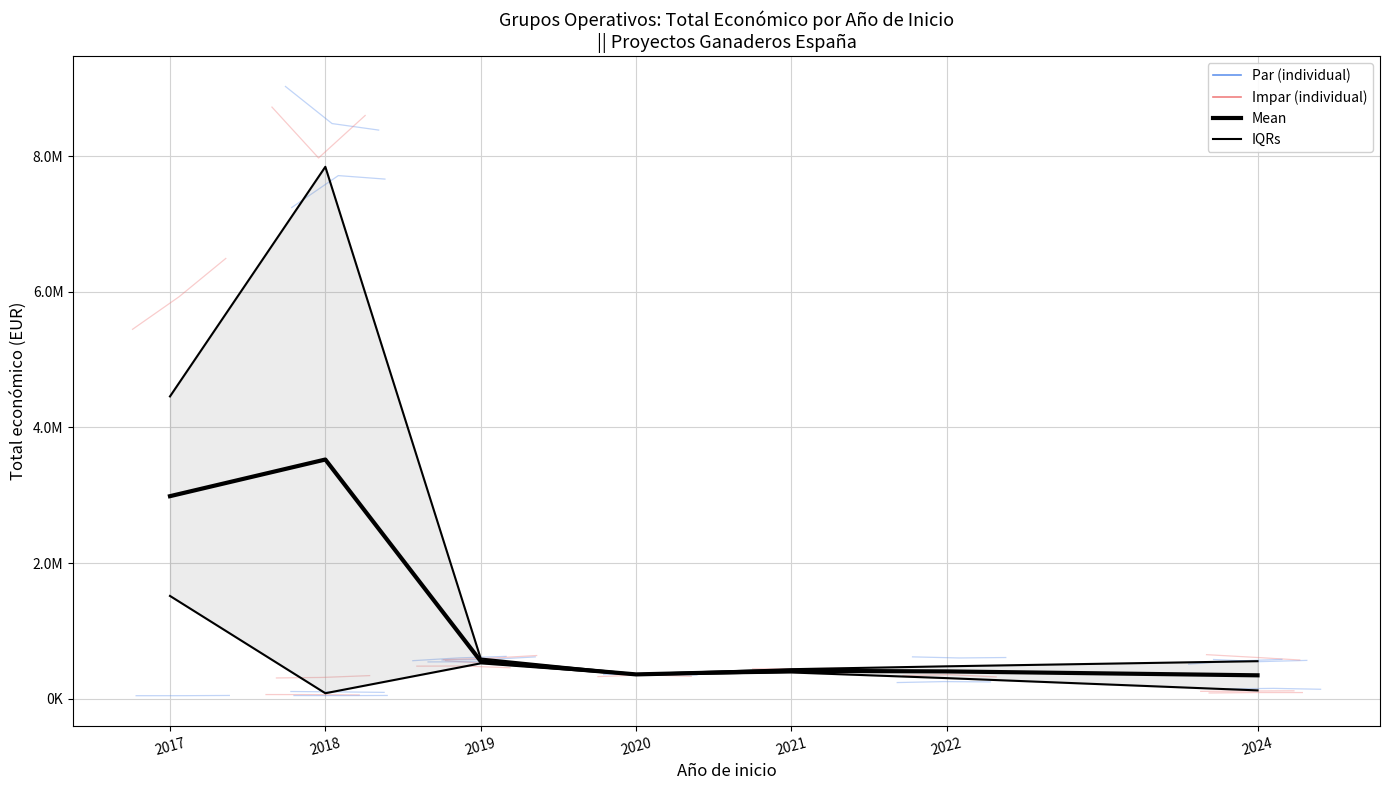

Is this an area chart (filled region under the line)?

No